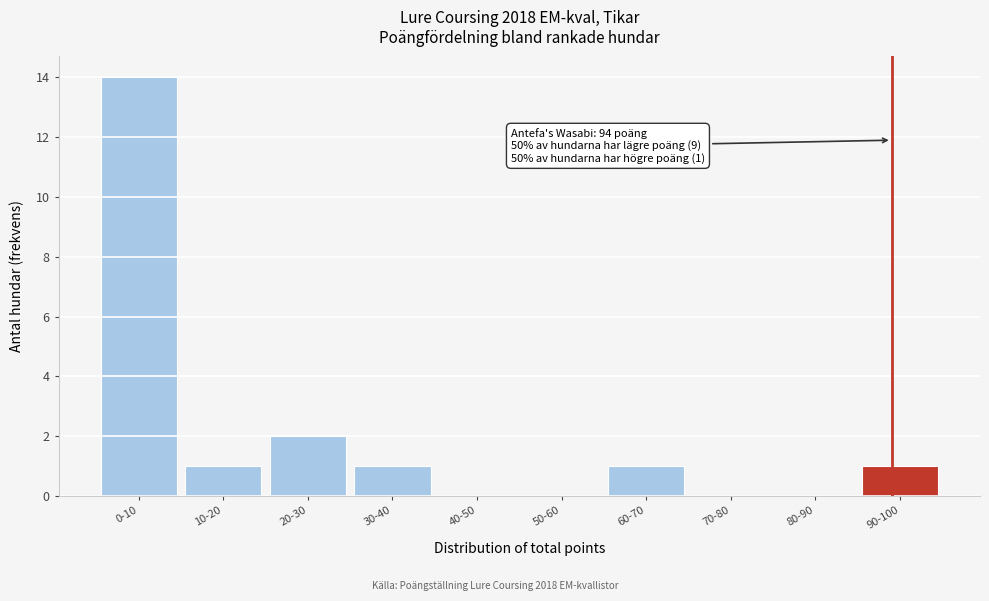

Reading right to left, list all the values displayed in this chart.

90-100=1	80-90=0	70-80=0	60-70=1	50-60=0	40-50=0	30-40=1	20-30=2	10-20=1	0-10=14